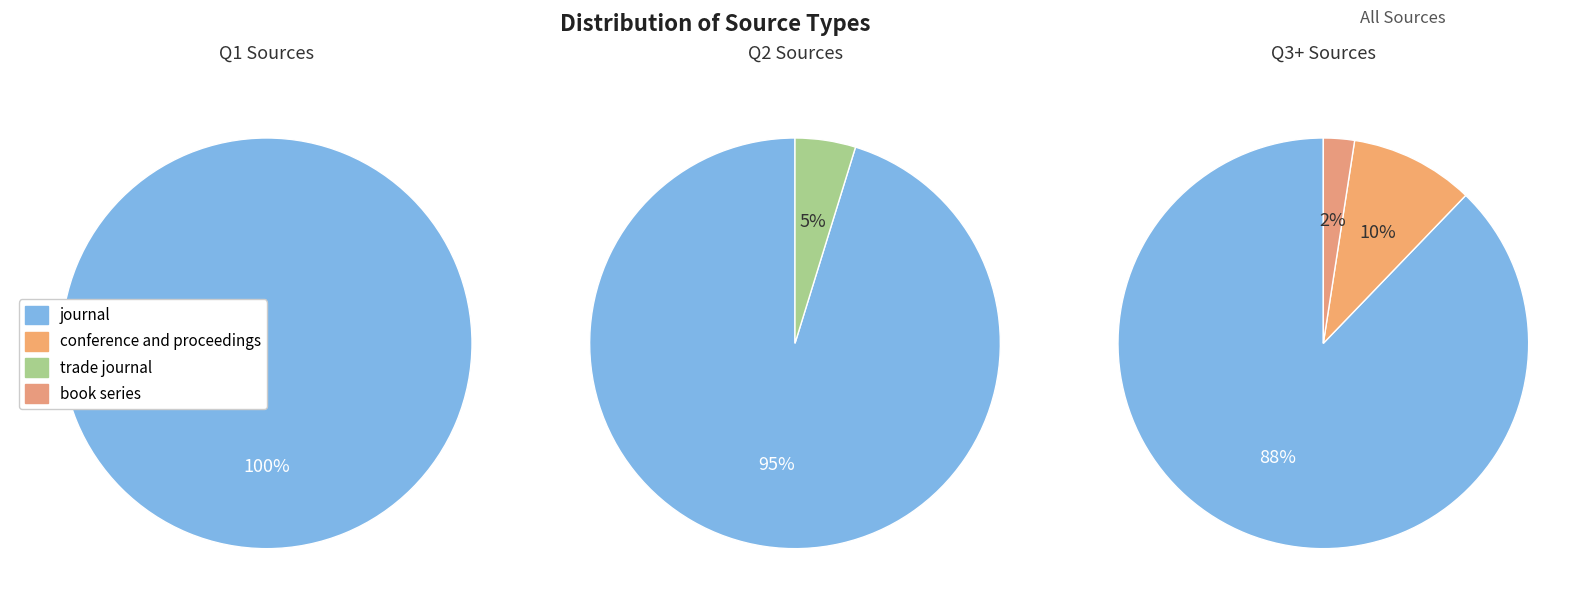

Rank the categories by value from highest to lowest.

journal, conference and proceedings, trade journal, book series